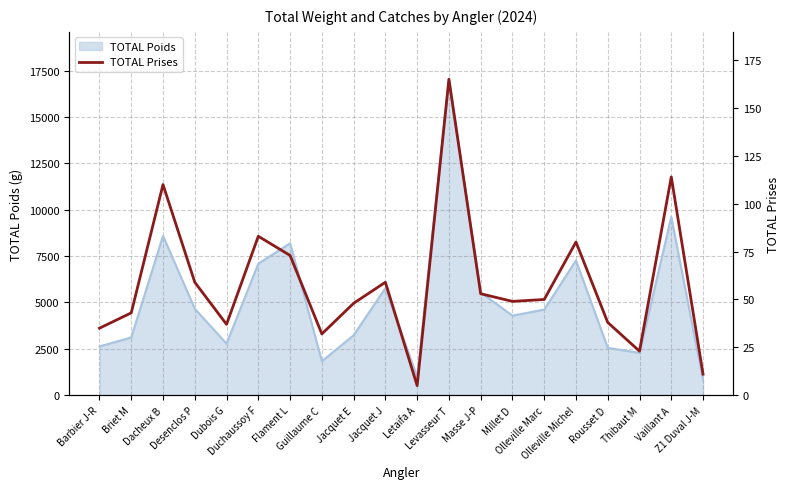

Where is the data nearest to the value 85?

Duchaussoy F